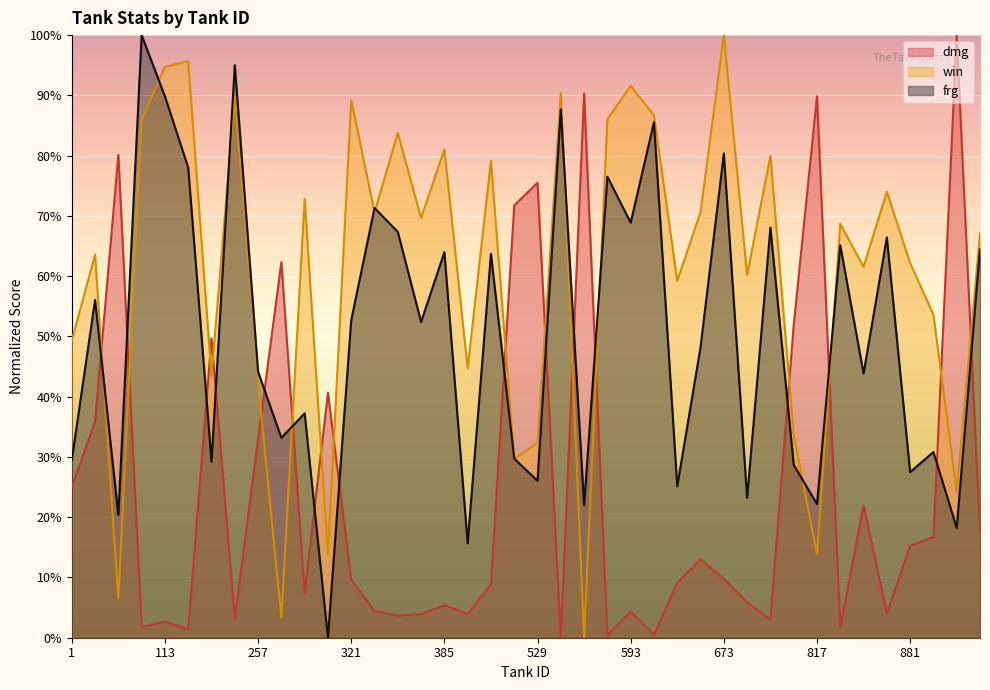

Where is the first local minimum for frg?

49